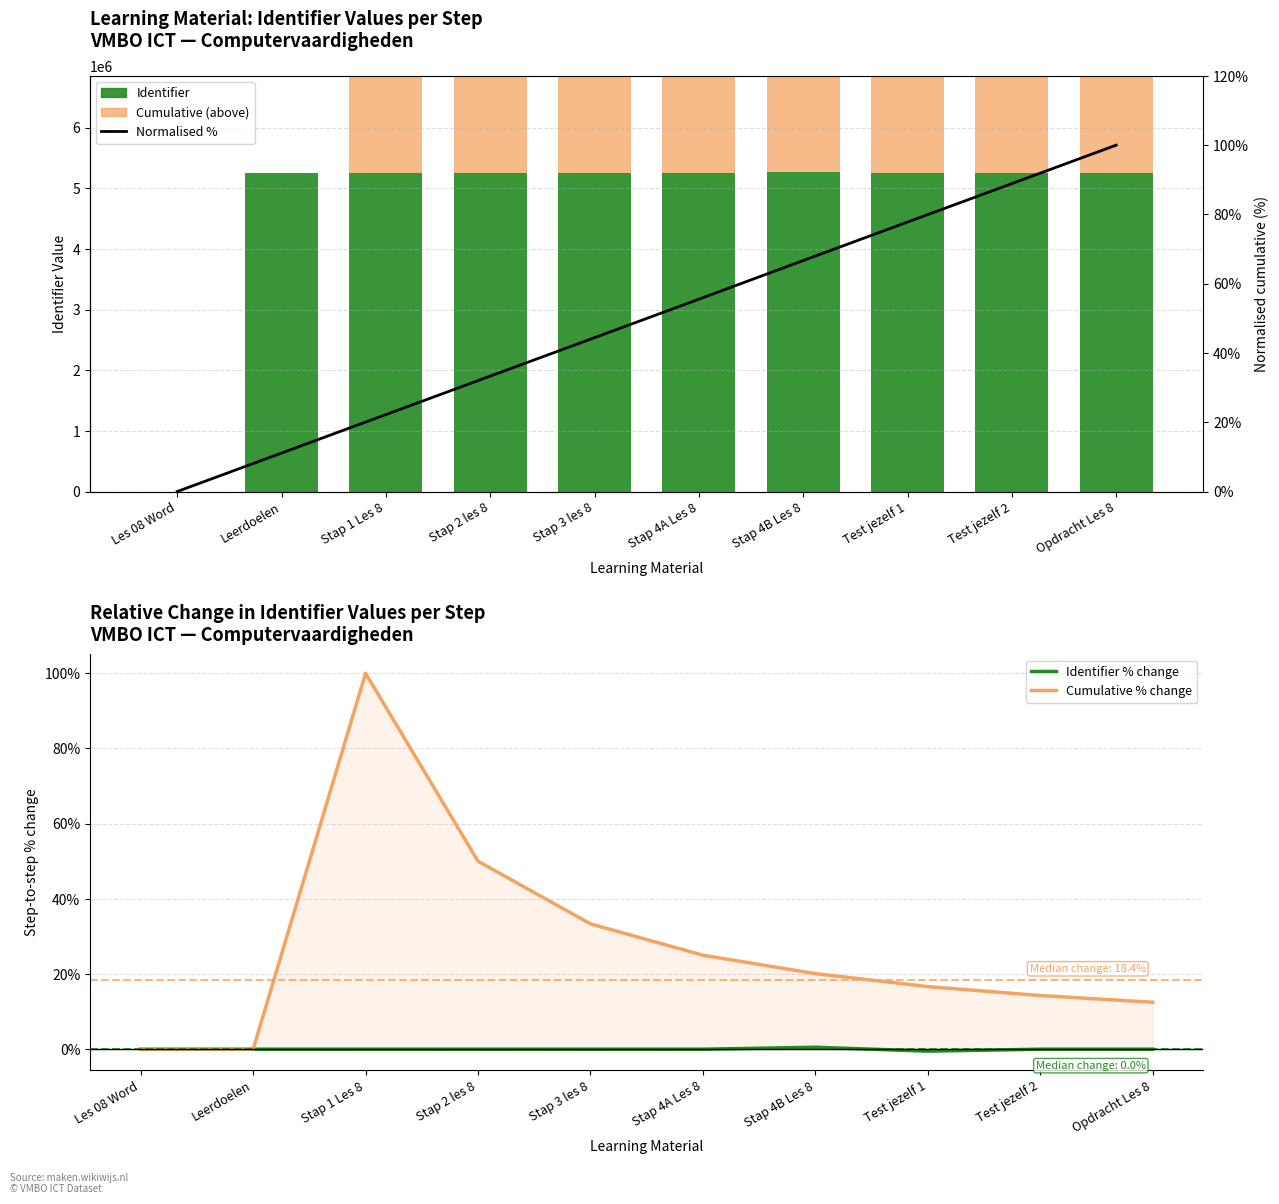

What is the label of the 2nd bar from the left?

Leerdoelen